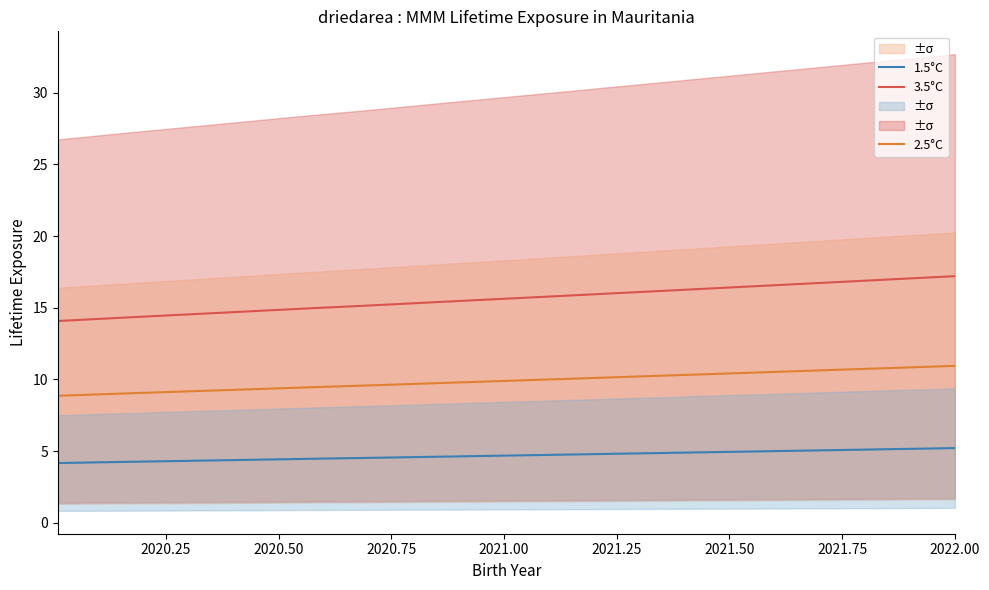

How many distinct data groups are displayed?

3